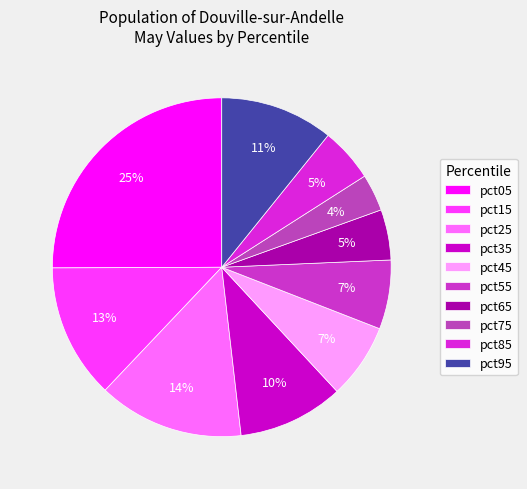

To the nearest percent, what is the combined percentage of pct95 and pct35?

21%